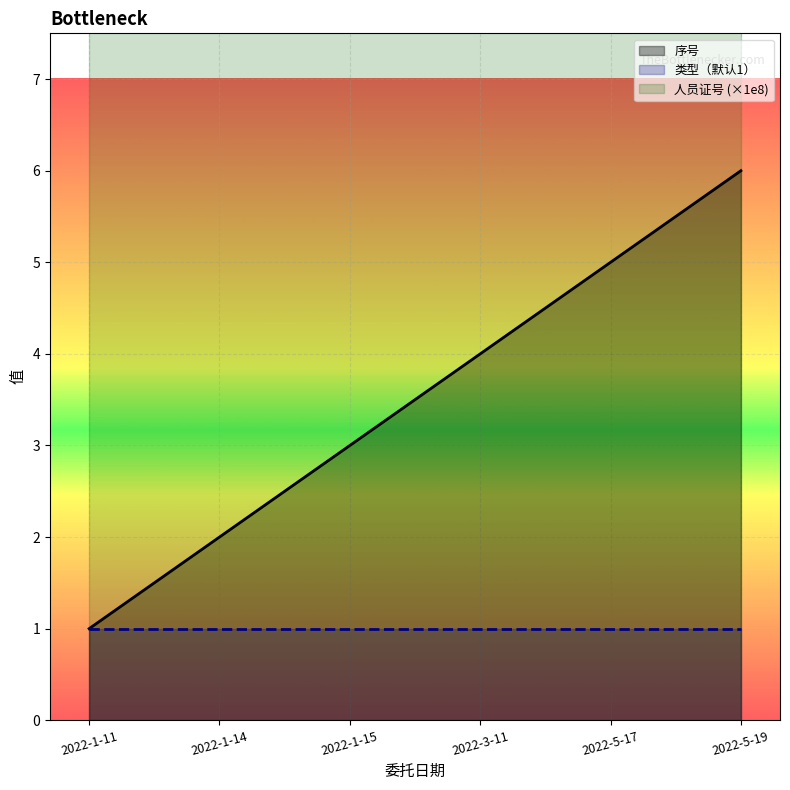

List the series in order of their peak value, lowest first.

类型（默认1）, 序号, 人员证号 (×1e8)